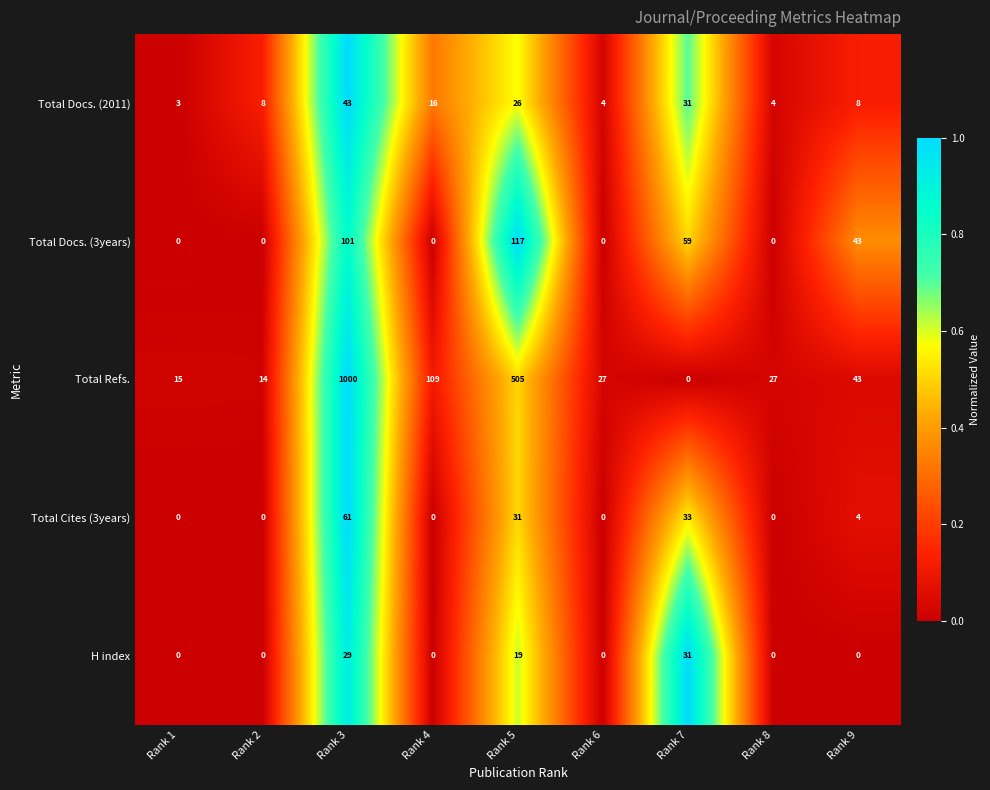

What is the highest value of the Total Cites (3years) series?

61